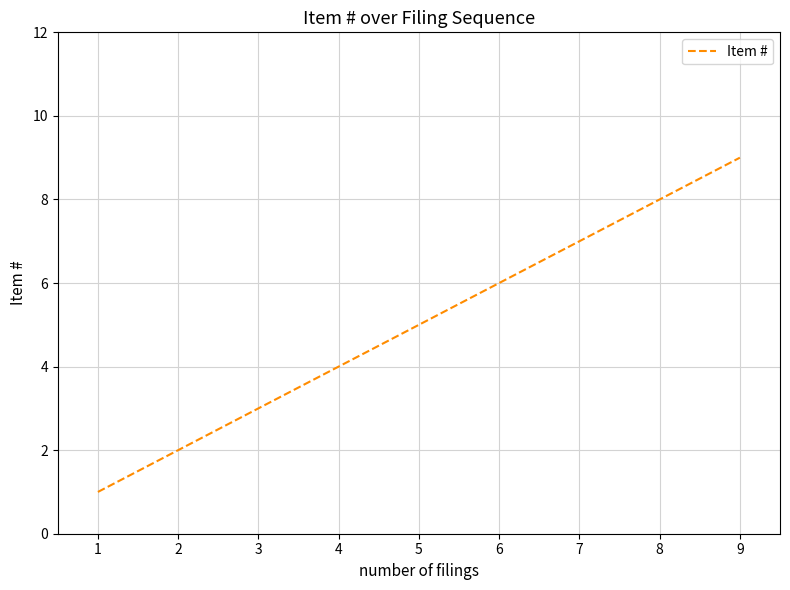

What is the approximate value at 1?

1